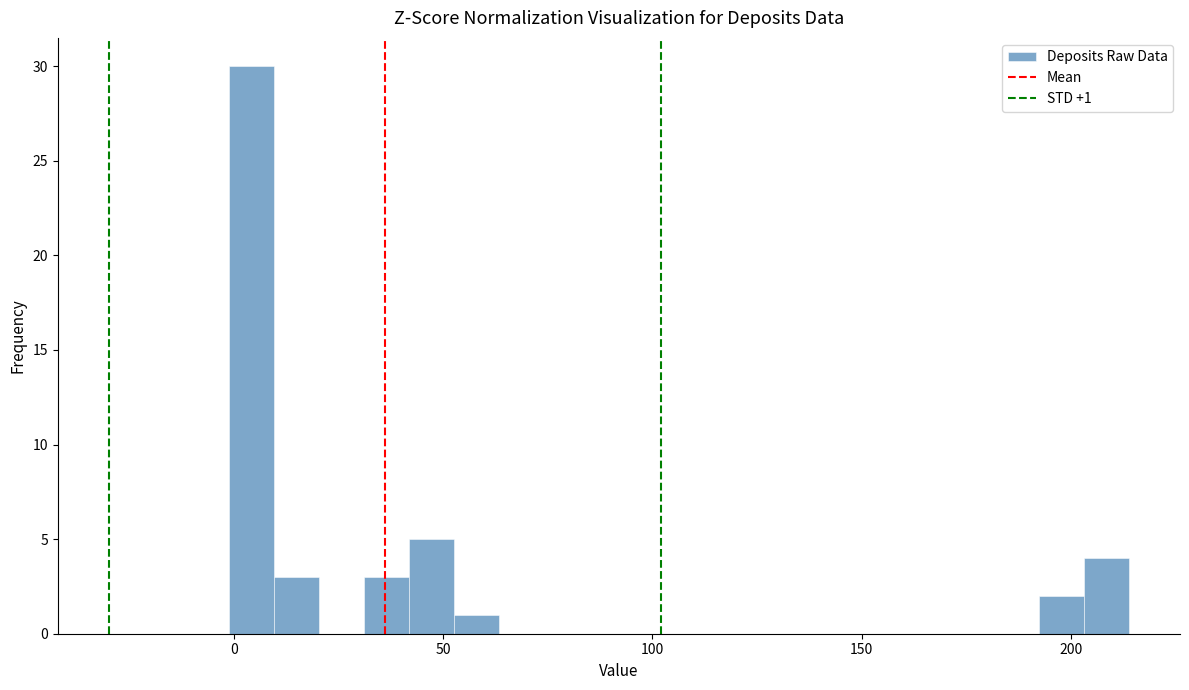

Around what value on the x-axis is the tallest bar? Give the approximate position of its centre, as read against the axis.

5